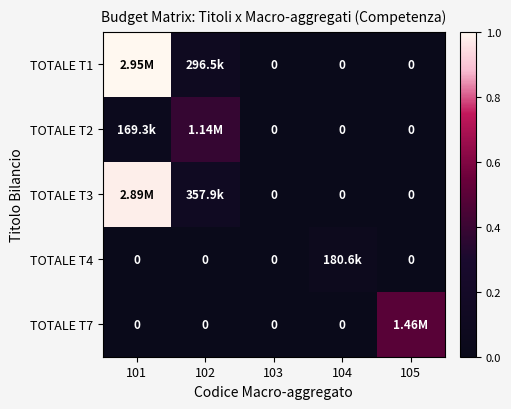

What is the greatest value displayed?

1.0